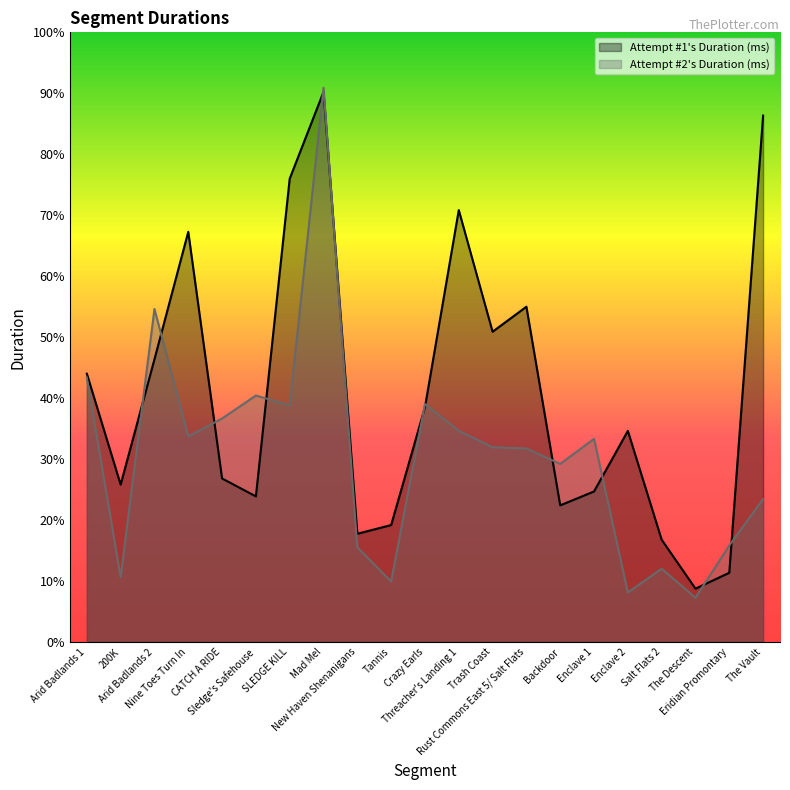

Where is Attempt #2's Duration (ms) nearest to the value 485122?

Arid Badlands 2